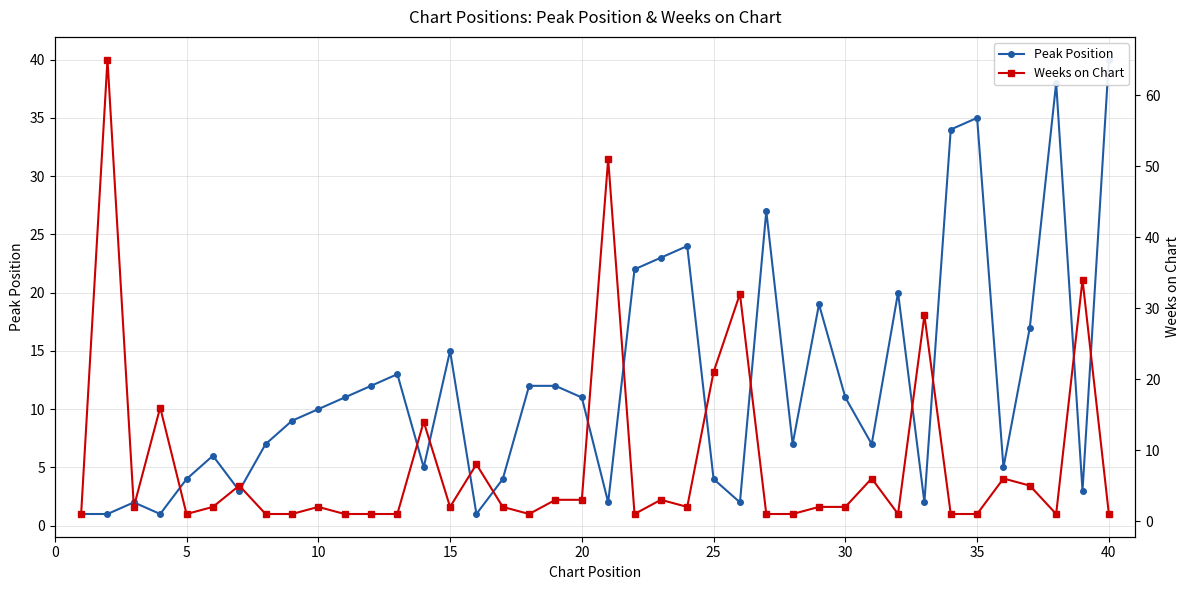

What is the sum of all Peak Position values?

482